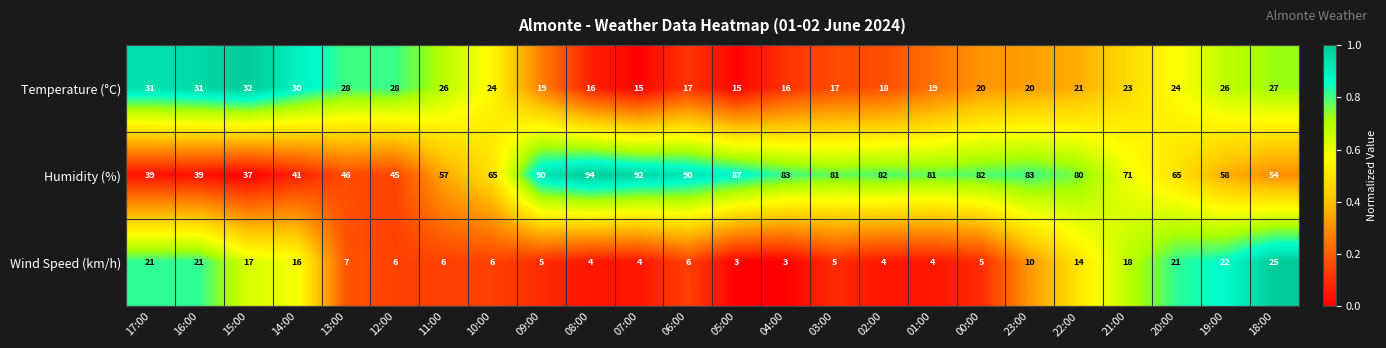

At how many categories does at least one series exceed 86?

5